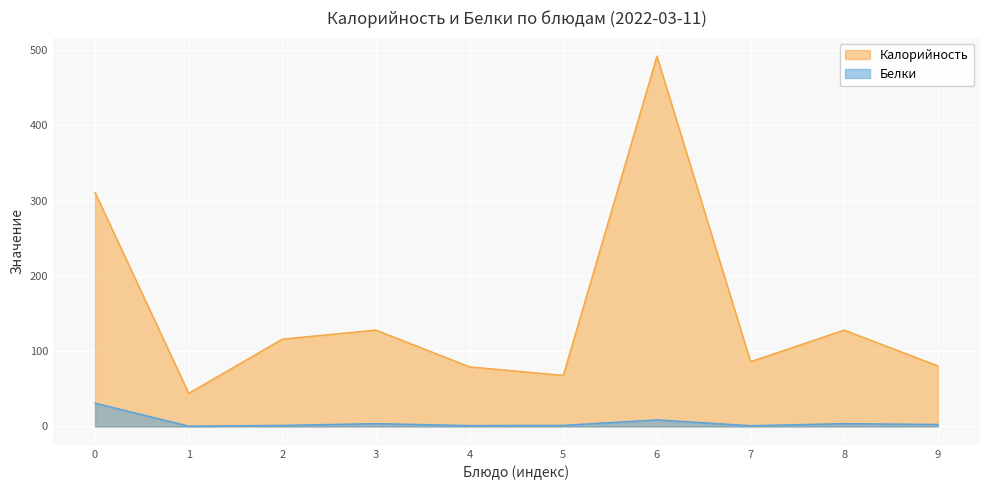

True or false: Белки and Калорийность cross at least once.

False